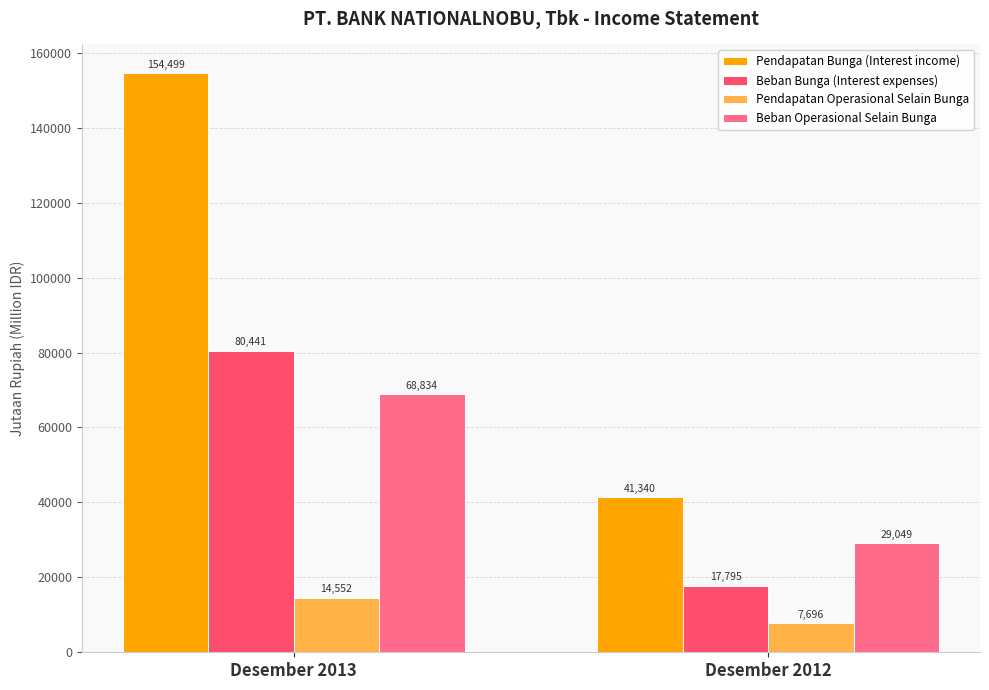

At which label does Beban Bunga (Interest expenses) reach its minimum?

Desember 2012